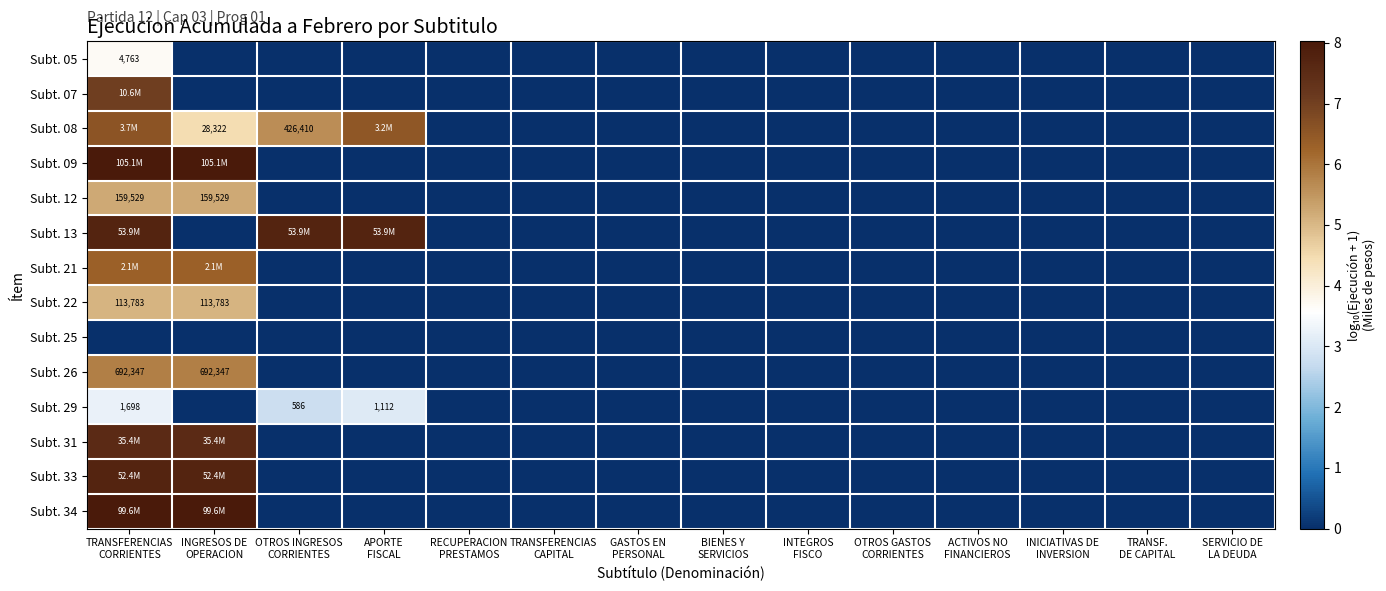

List the labels in order of Subt. 34 value, largest first.

TRANSFERENCIAS CORRIENTES, INGRESOS DE OPERACION, OTROS INGRESOS CORRIENTES, APORTE FISCAL, RECUPERACION PRESTAMOS, TRANSFERENCIAS CAPITAL, GASTOS EN PERSONAL, BIENES Y SERVICIOS, INTEGROS FISCO, OTROS GASTOS CORRIENTES, ACTIVOS NO FINANCIEROS, INICIATIVAS DE INVERSION, TRANSF. DE CAPITAL, SERVICIO DE LA DEUDA